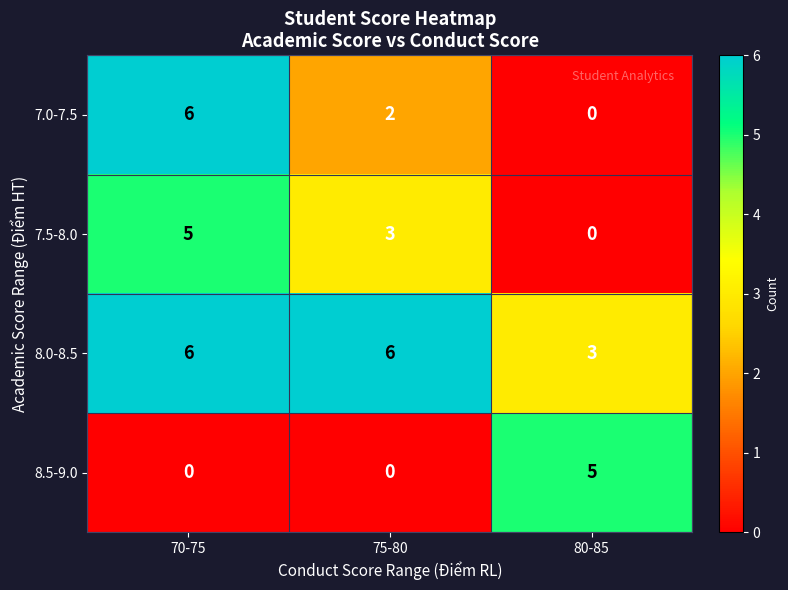

Count the 7.5-8.0 values in the range 0 to 5.

3